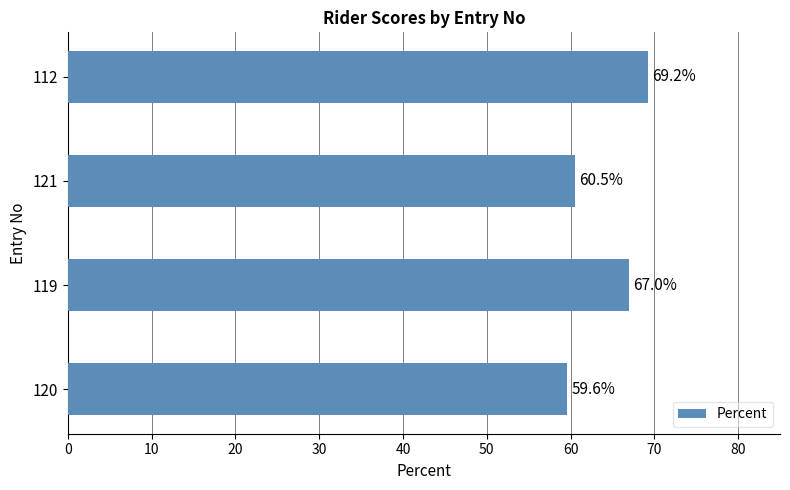

At which label is the value closest to 64?

119